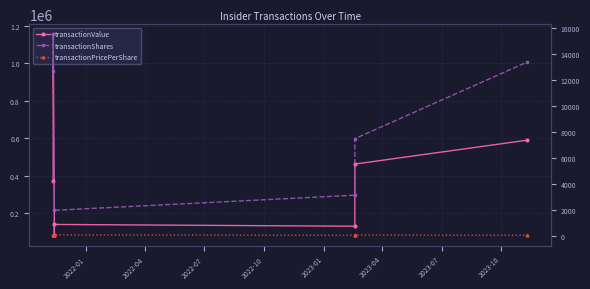

True or false: transactionPricePerShare has a value of 29.3 at 2022-01.

True